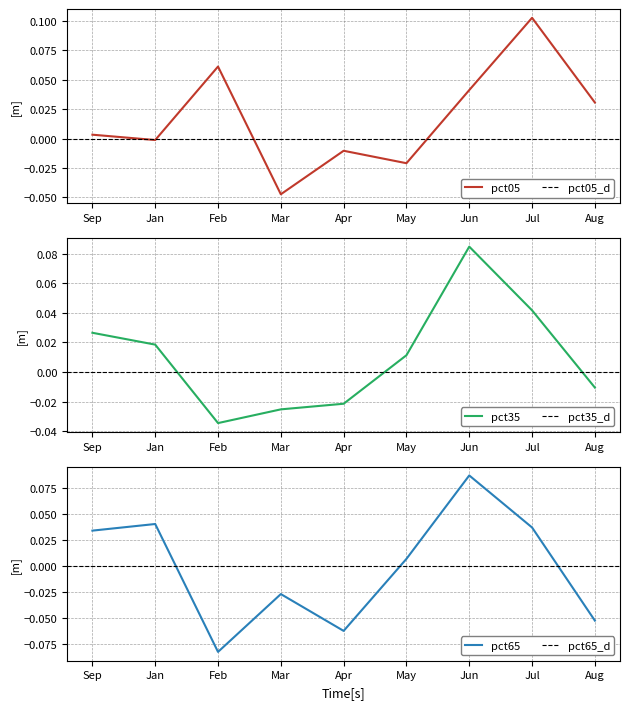

How many values in pct35 are above zero?

5